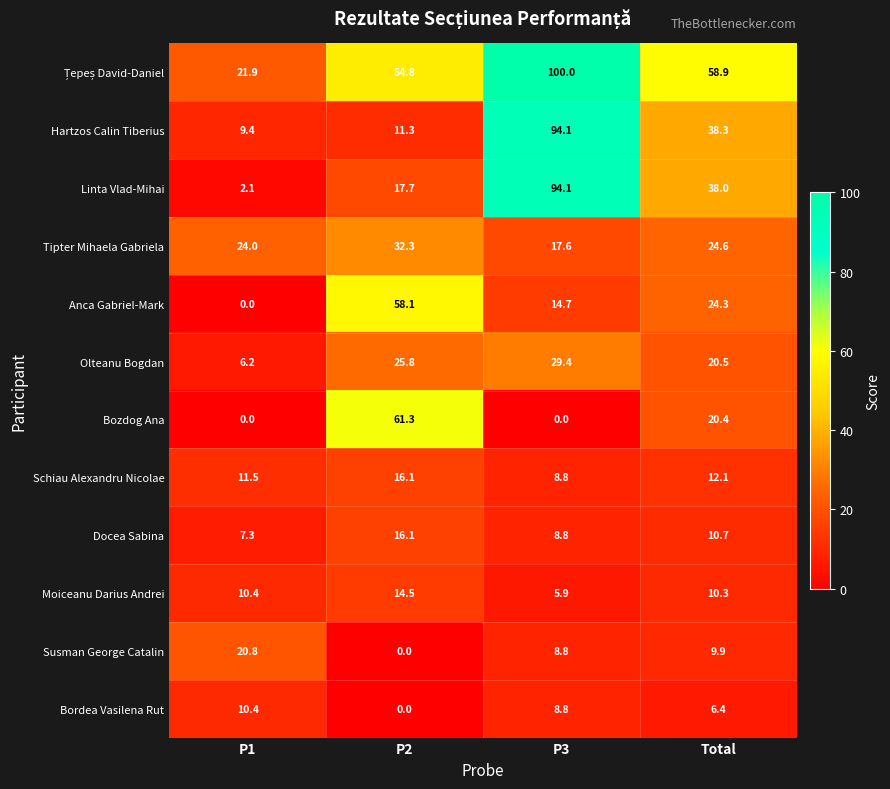

Which series has the widest spread of values?

Linta Vlad-Mihai